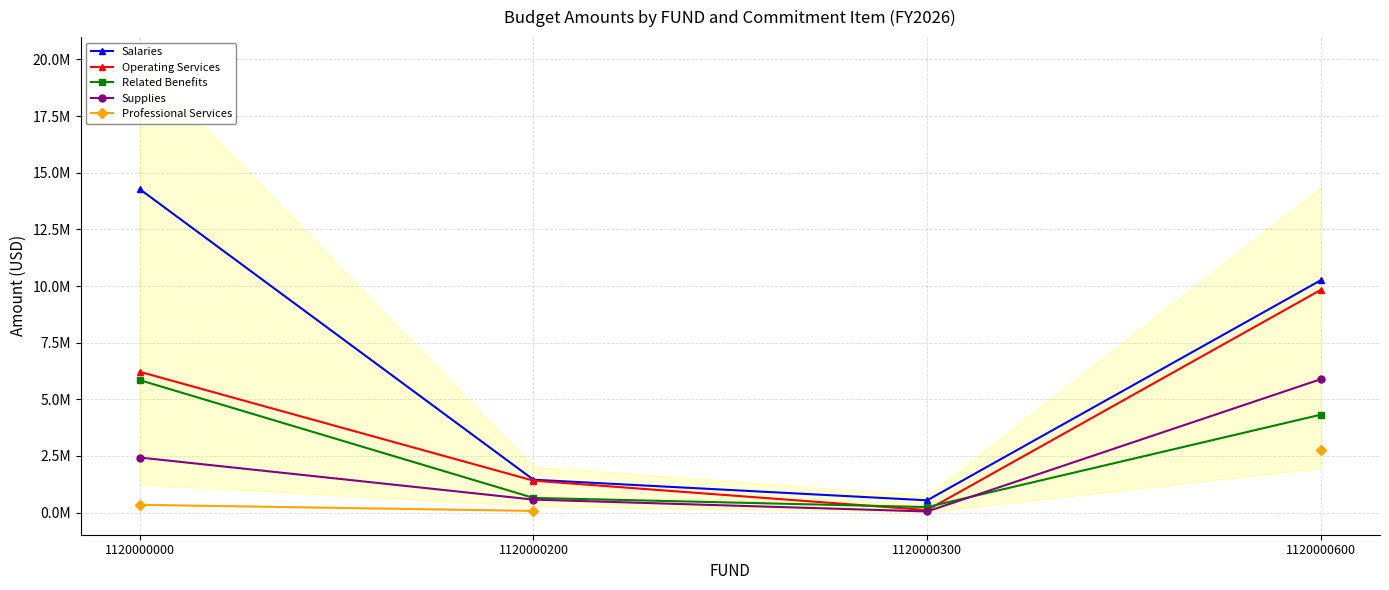

What is the value of the Related Benefits point at the 2nd from the left?

649131.0